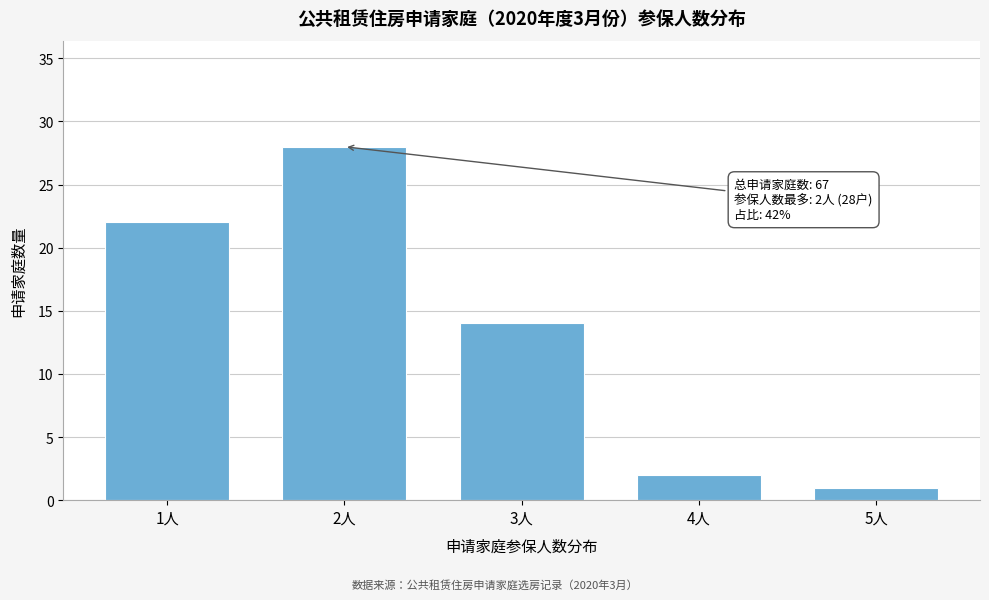

Reading left to right, extract all data points from this chart.

22	28	14	2	1